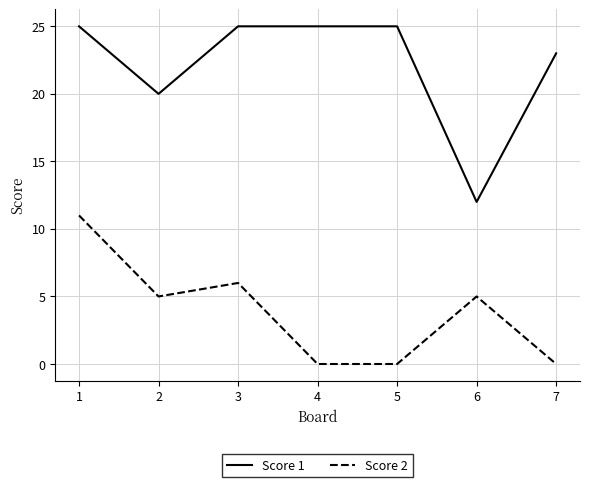

What is the highest value of the Score 2 series?

11